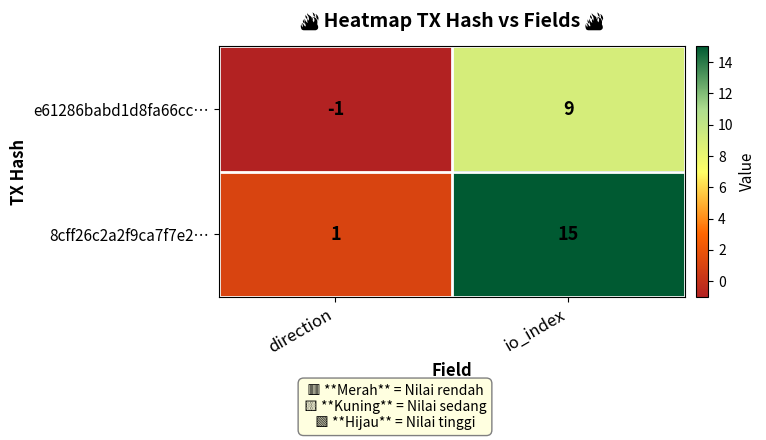

At direction, list the series in order from smallest to largest.

e61286babd1d8fa66cc…, 8cff26c2a2f9ca7f7e2…